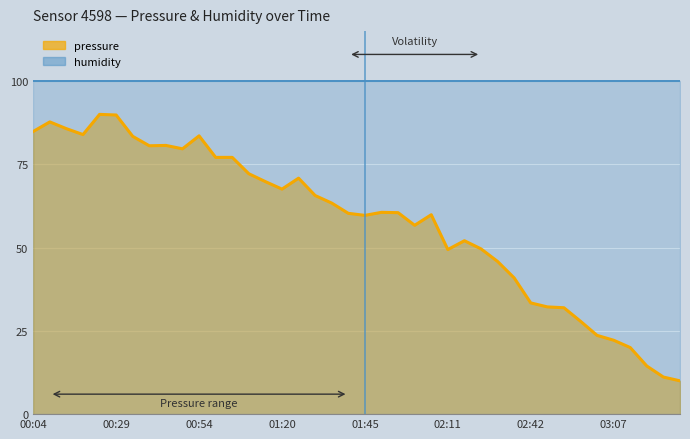

Rank the categories by value from lowest to highest.

03:28, 03:23, 03:18, 03:13, 03:07, 03:02, 02:57, 02:52, 02:47, 02:42, 02:36, 02:31, 02:11, 02:26, 02:16, 02:00, 01:45, 02:06, 01:40, 01:55, 01:50, 01:35, 01:30, 01:20, 01:15, 01:25, 01:10, 00:59, 01:04, 00:49, 00:39, 00:44, 00:34, 00:54, 00:19, 00:04, 00:14, 00:09, 00:29, 00:24